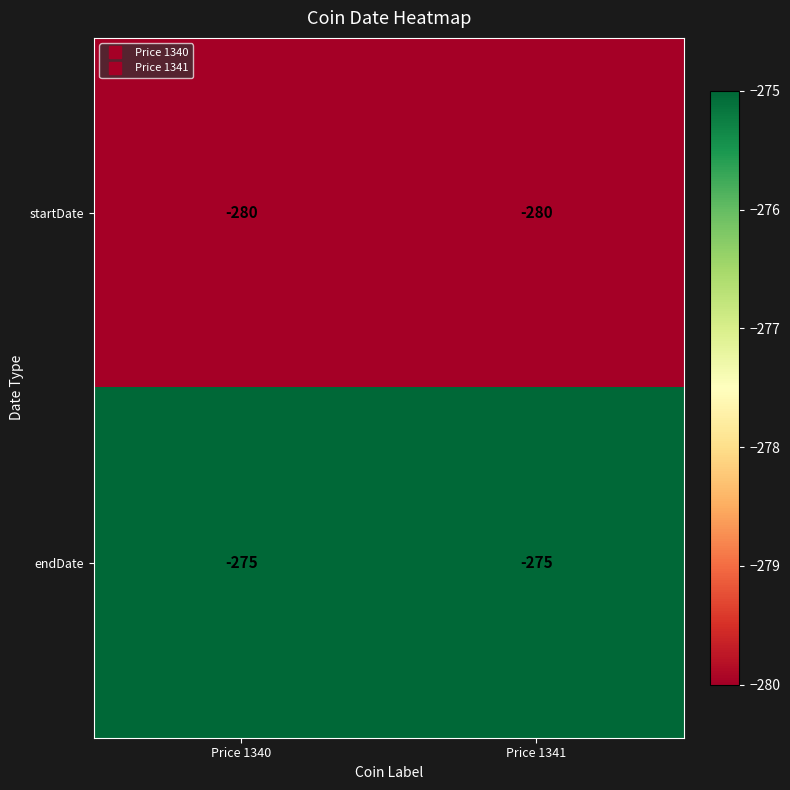

What is the total value across all series at Price 1341?

-555